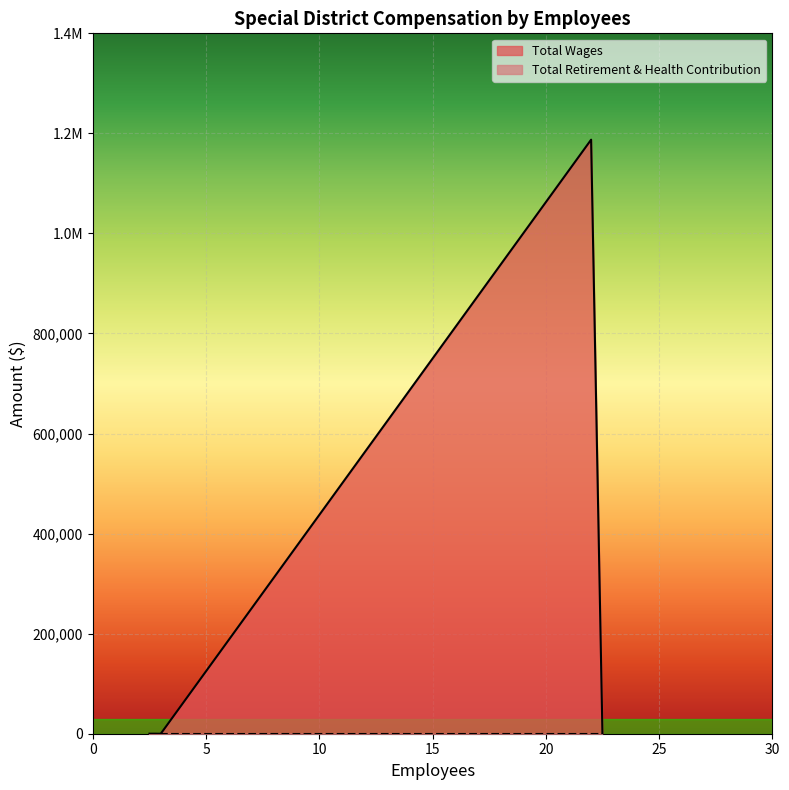

Which has a higher value, 3 or 3?

3